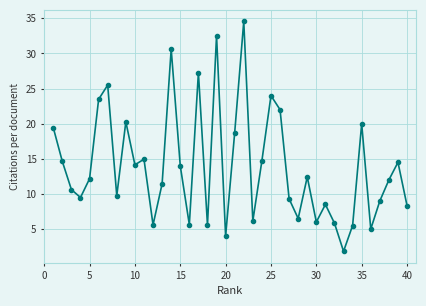

What is the smallest value displayed?

1.8